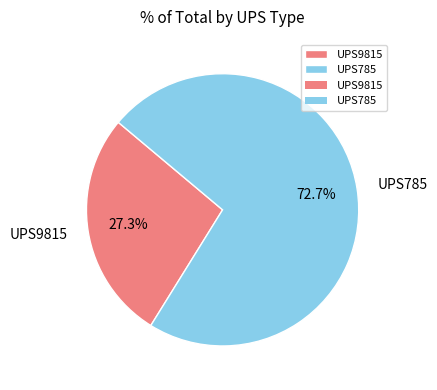

Which slice is the smallest?

UPS9815